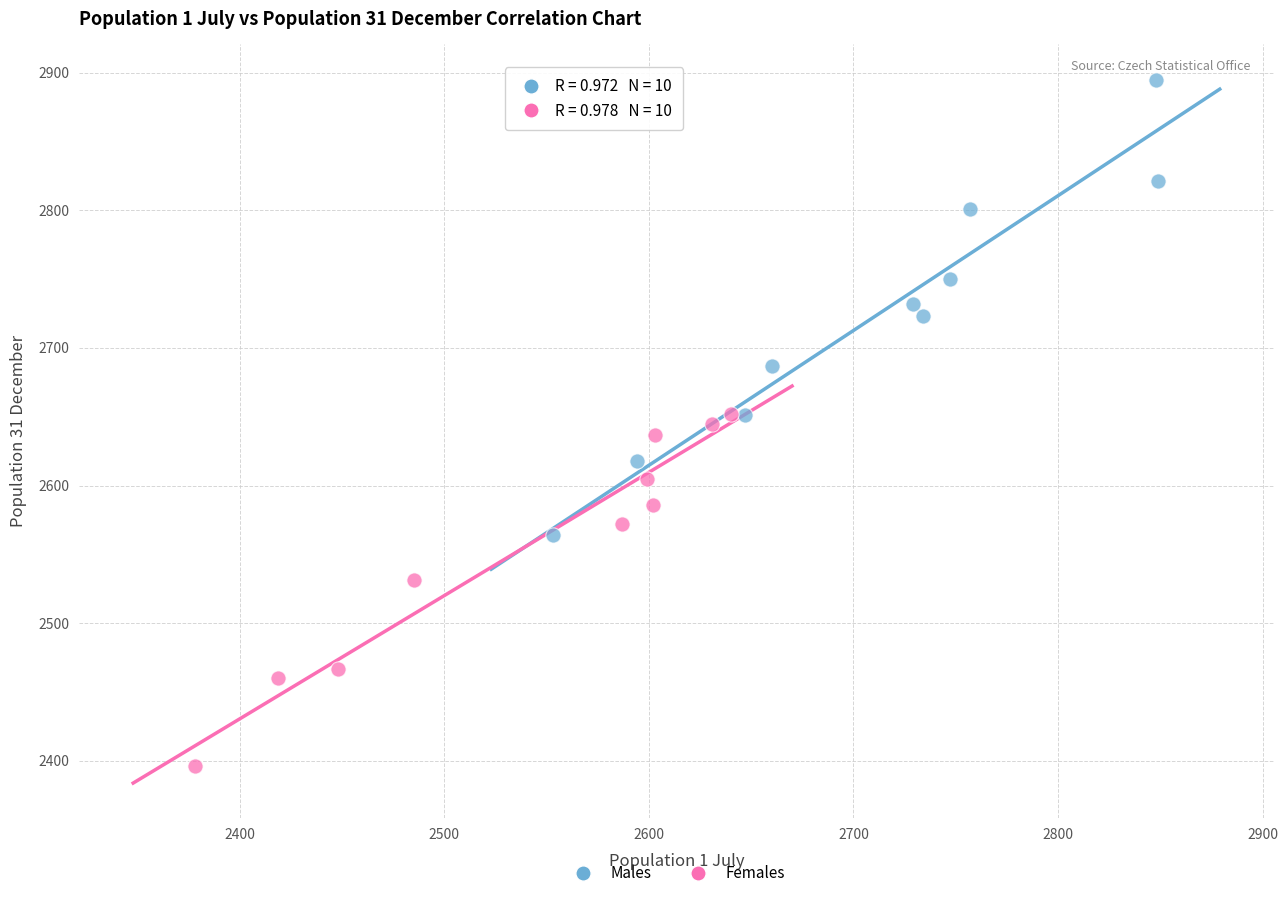

Which series contains the lowest Y value?

Females